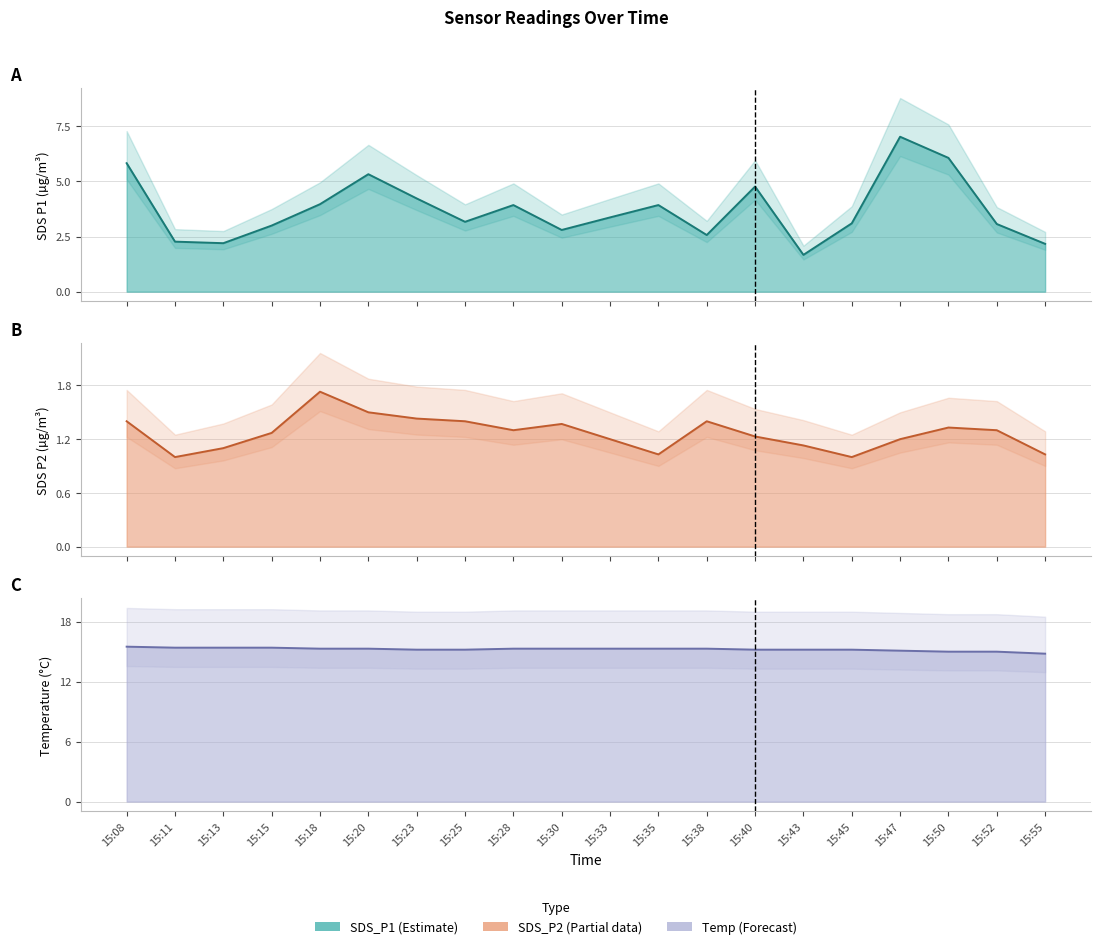

Is it true that SDS_P2 line equals 1.4 at 15:23?

True